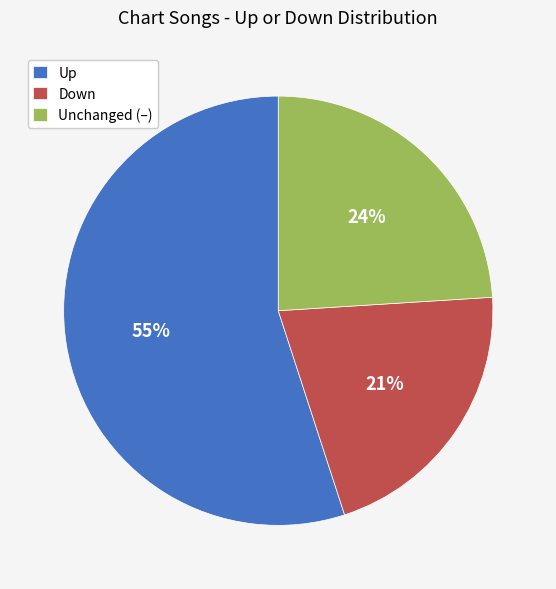

True or false: Down accounts for 21% of the total.

True